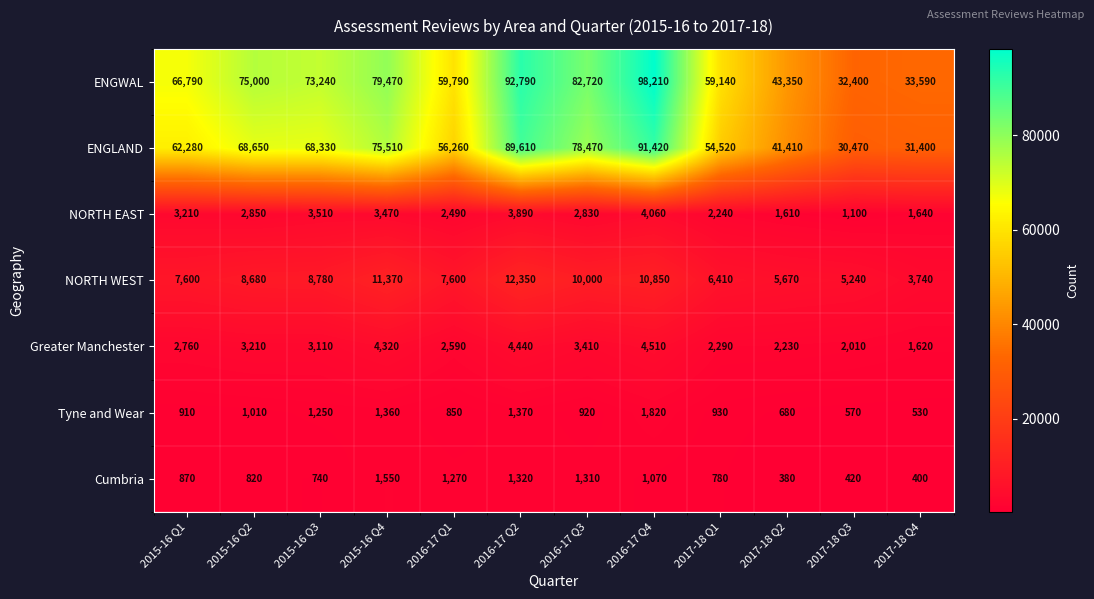

At which label is Cumbria closest to 965?

2015-16 Q1